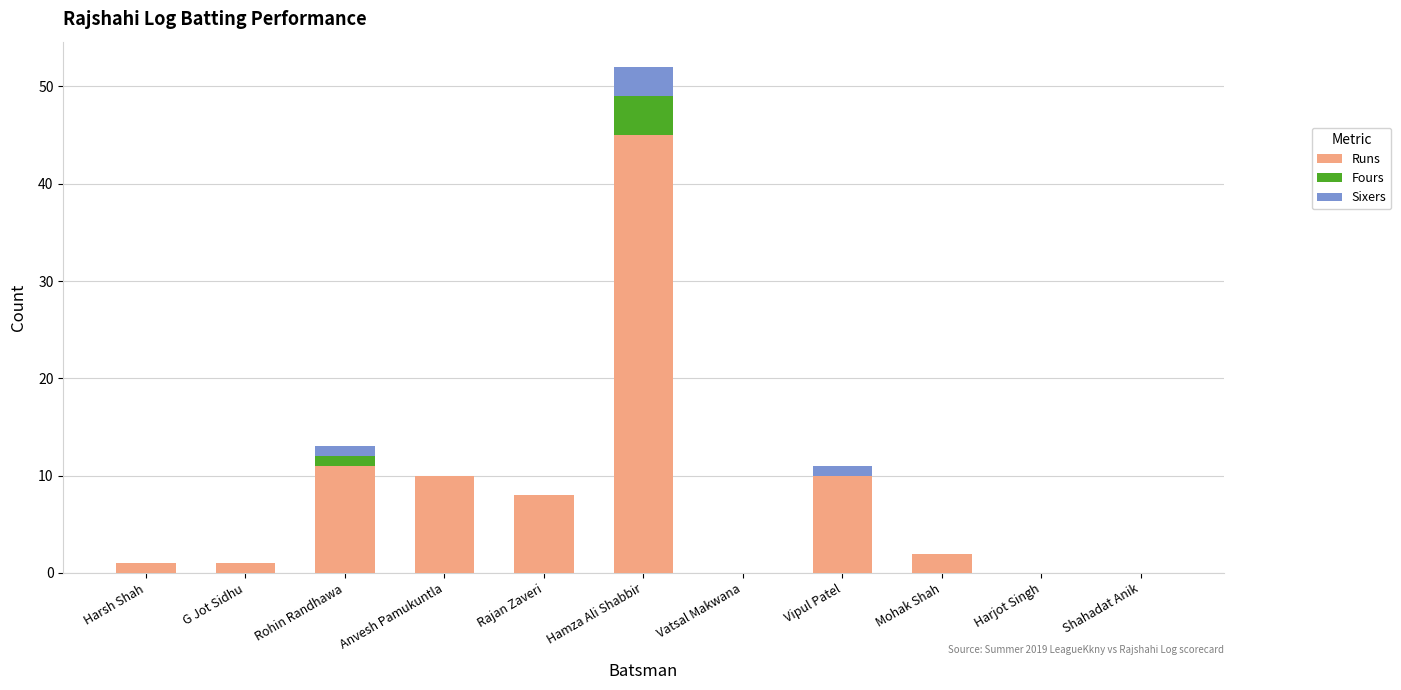

The Runs series shows 0 at Vatsal Makwana. True or false?

True